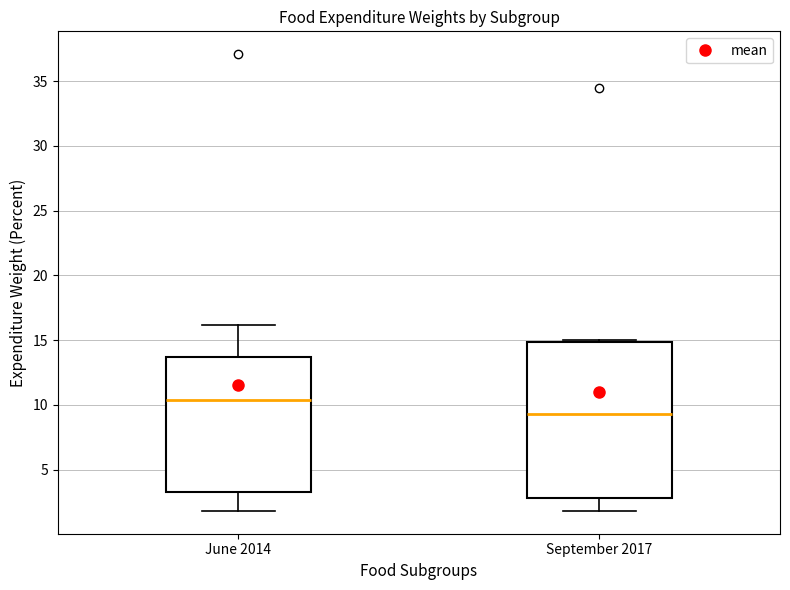

Reading left to right, read every box against the y-axis: the position of its median line, the range the box covers, and the ends of its whiskers. The values are not printed on the chart, so give them approximately, as read against the axis.

June 2014: median 10.5, box 3.5 to 13.5, whiskers 2.0 to 16.0
September 2017: median 9.5, box 3.0 to 15.0, whiskers 2.0 to 15.0 (just above the box's upper edge)